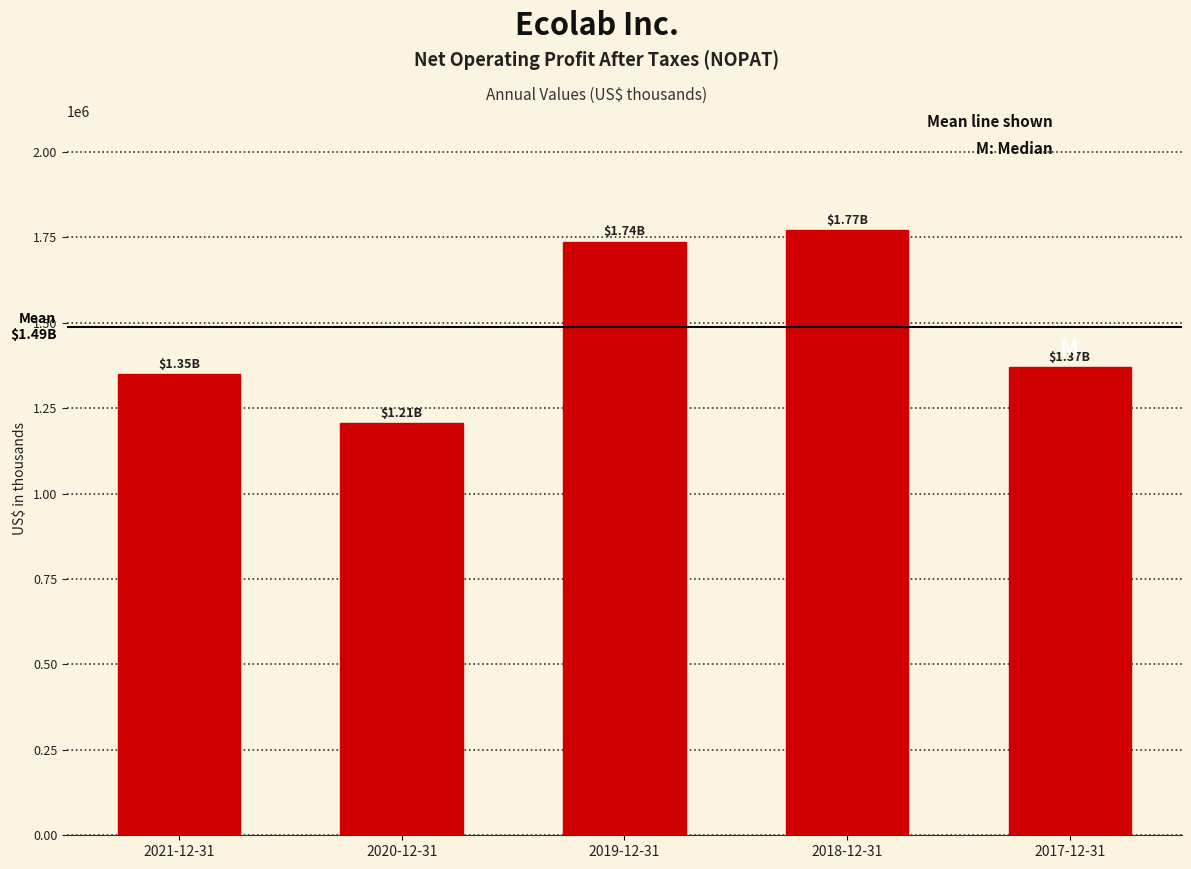

Approximately how many times larger is the value at 2021-12-31 compared to 2017-12-31?

1.0